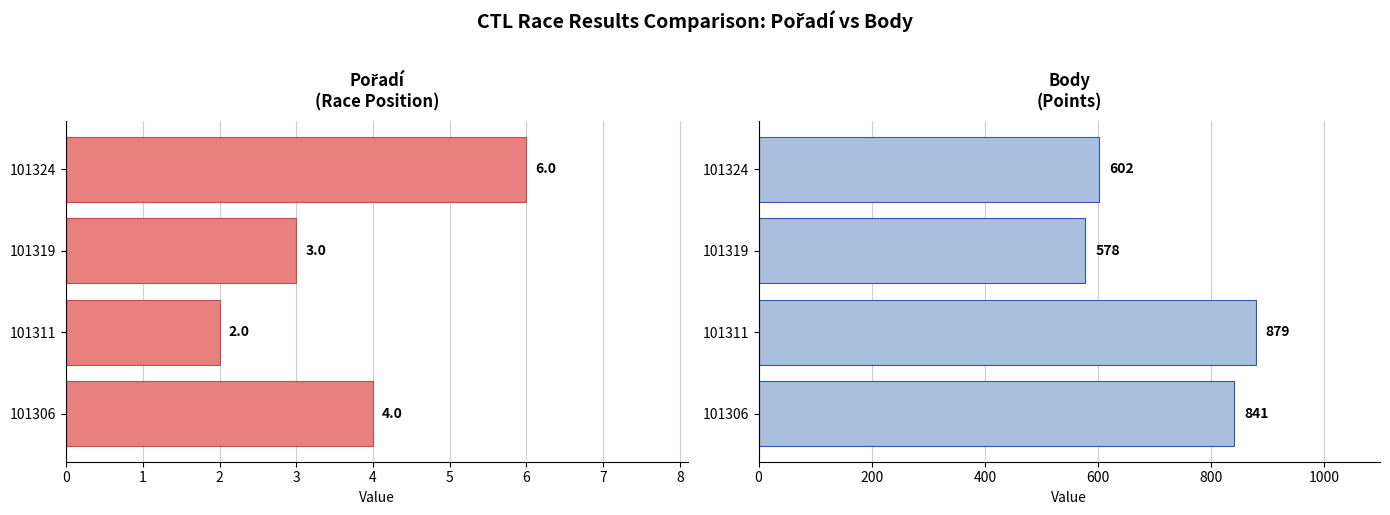

What is the difference between the maximum and minimum values in the Pořadí series?

4